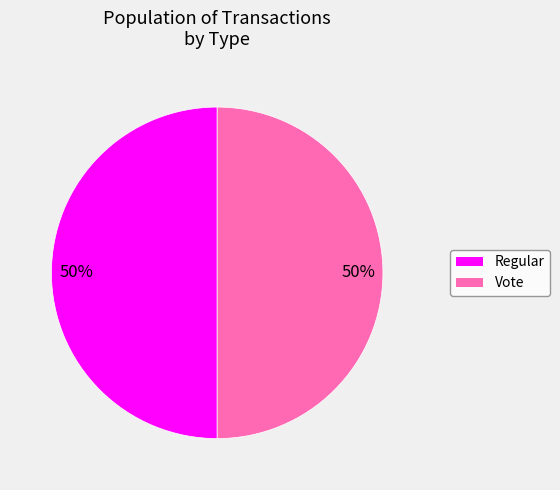

True or false: Regular accounts for 50% of the total.

True